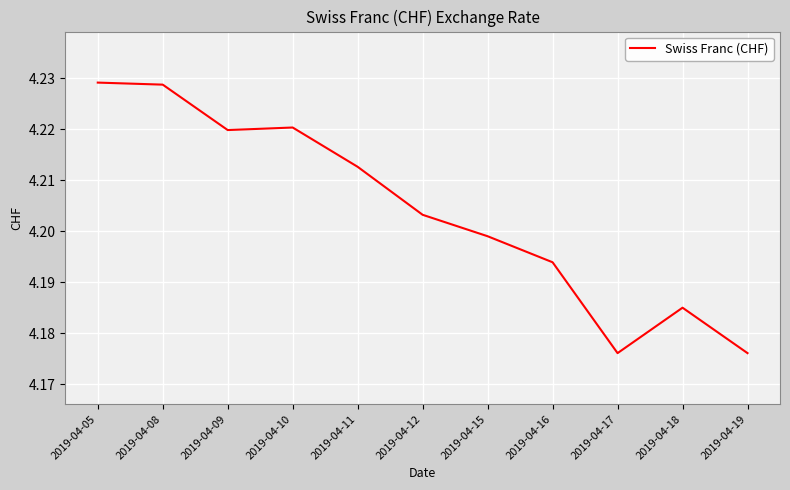

Which has a higher value, 2019-04-09 or 2019-04-05?

2019-04-05